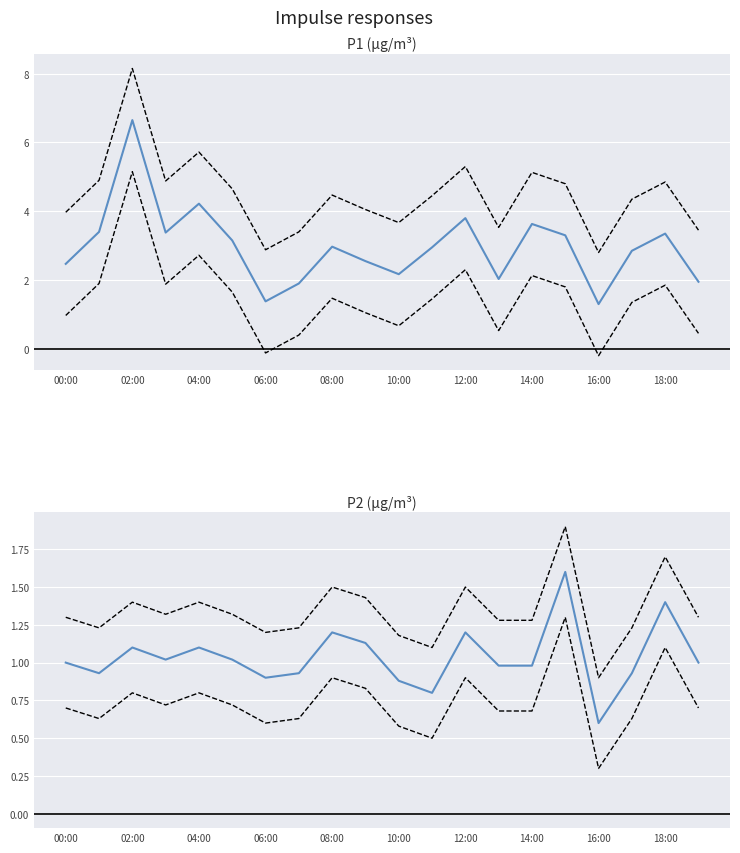

Which has a higher value, 00:00 or 18:00?

18:00